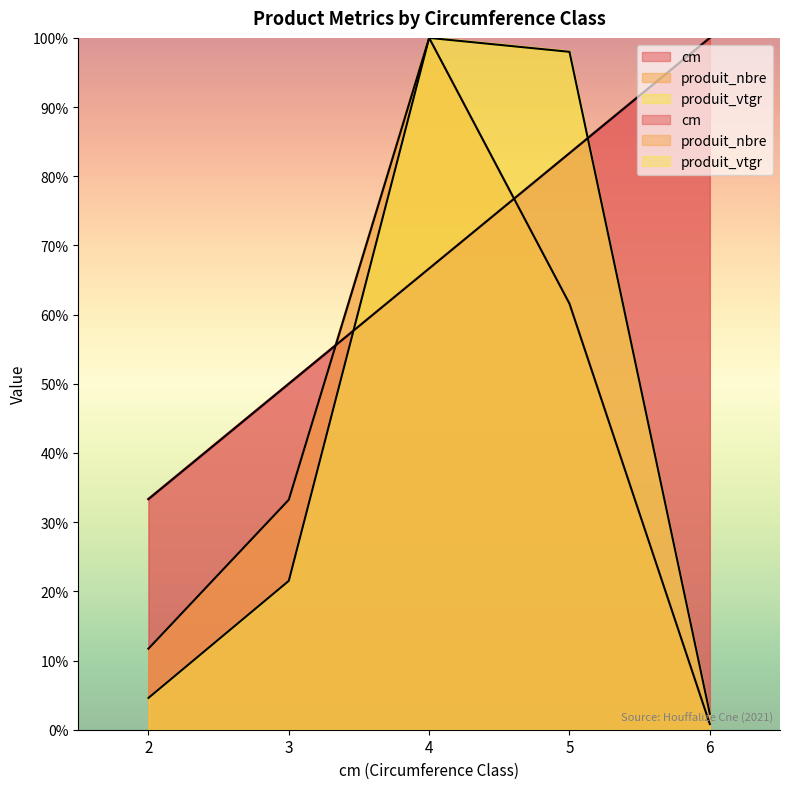

Rank the series at 5 from lowest to highest value.

produit_nbre, cm, produit_vtgr